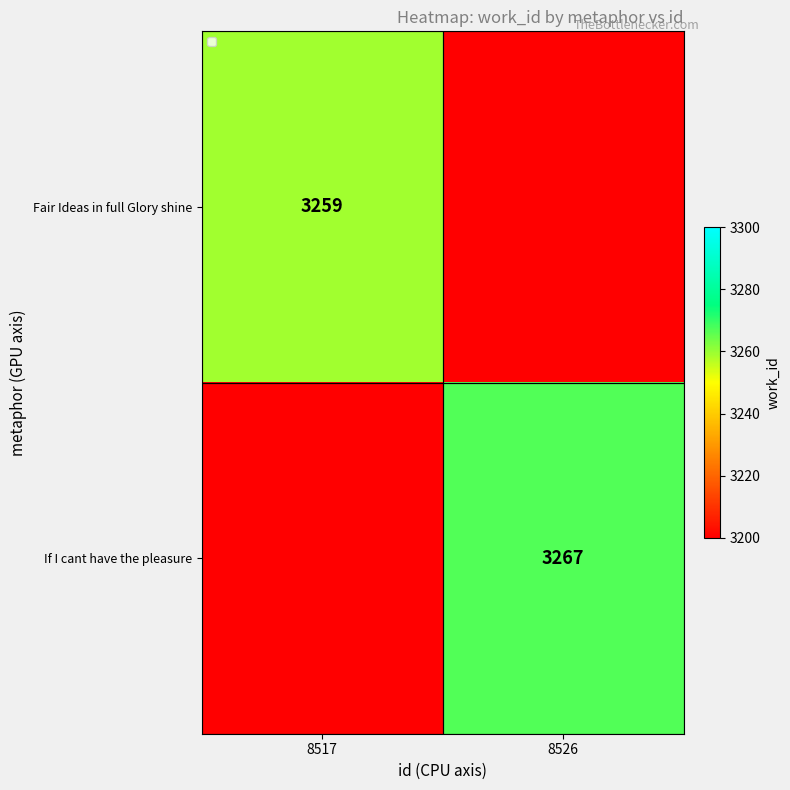

At which category does the chart reach its peak across all series?

8526